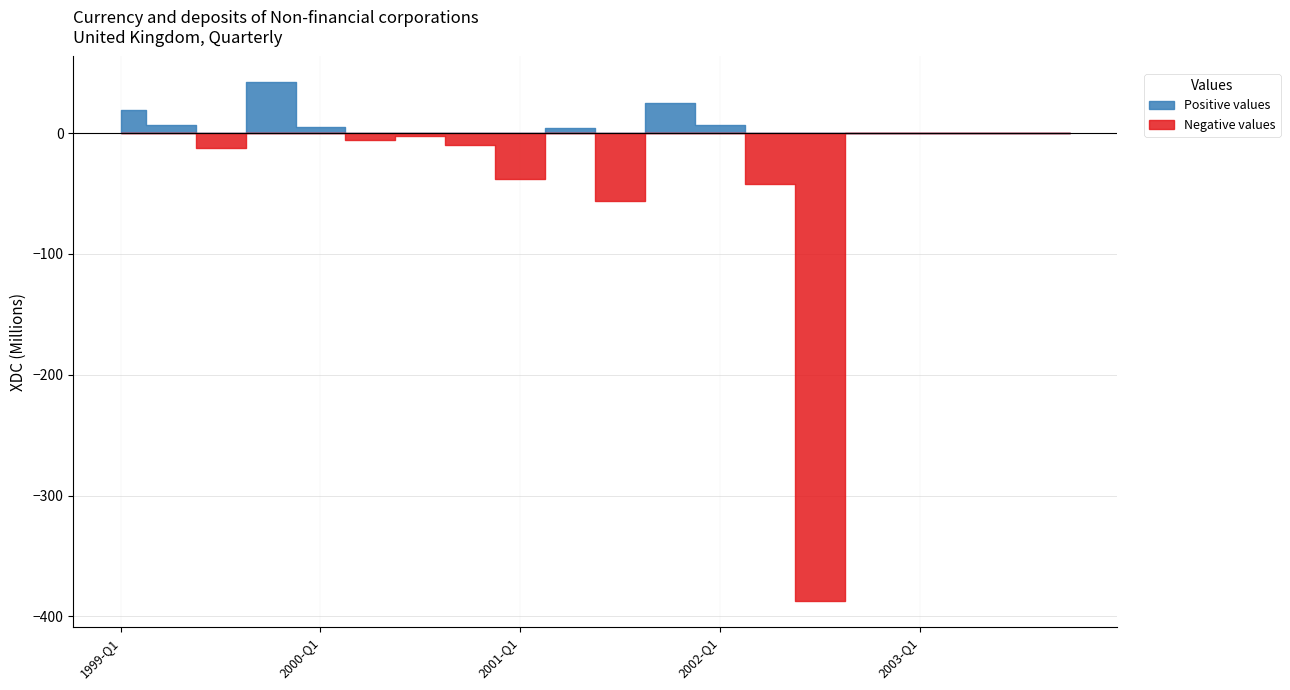

Which series has the widest spread of values?

Currency and deposits